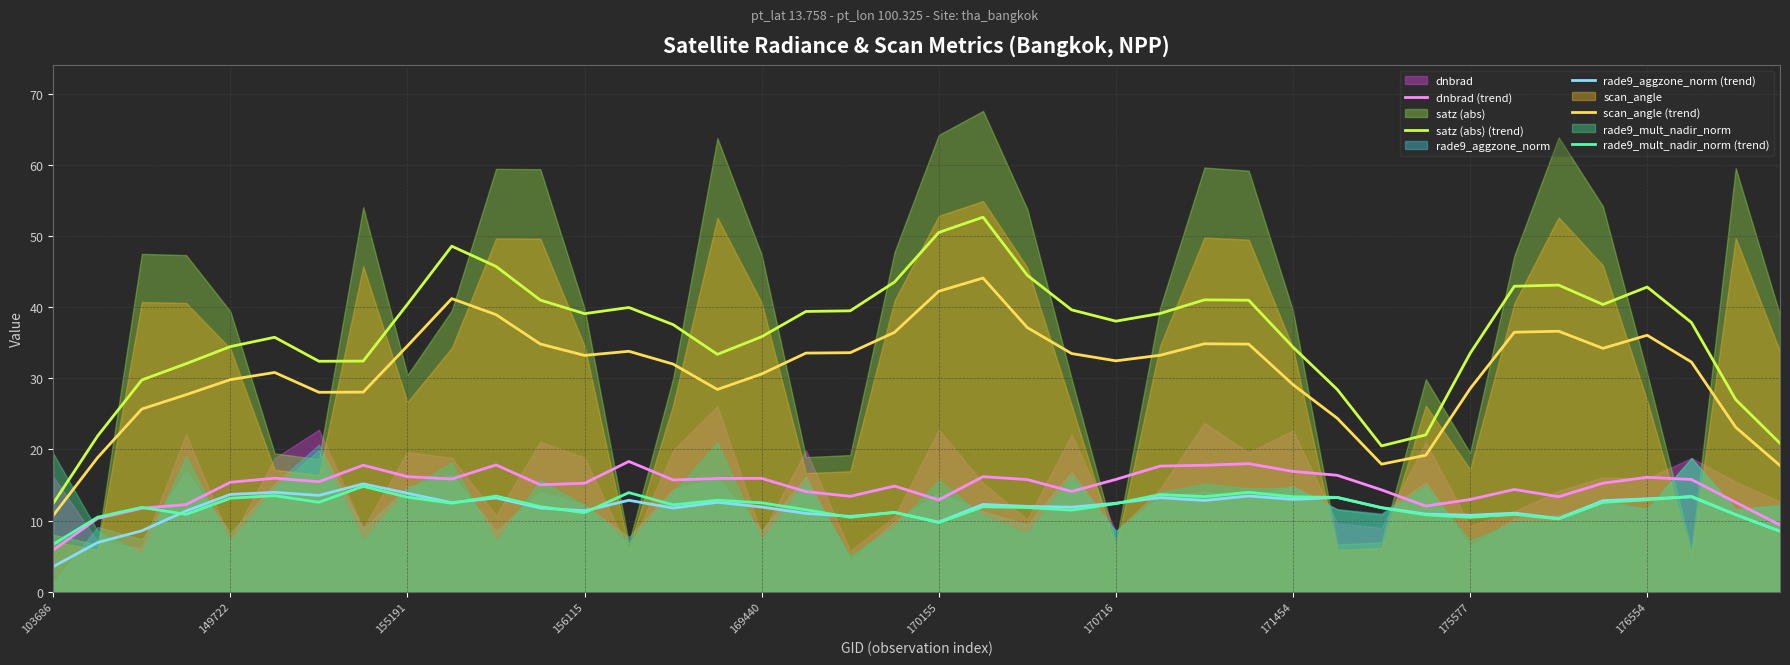

What is the lowest value of the rade9_mult_nadir_norm (trend) series?

6.7